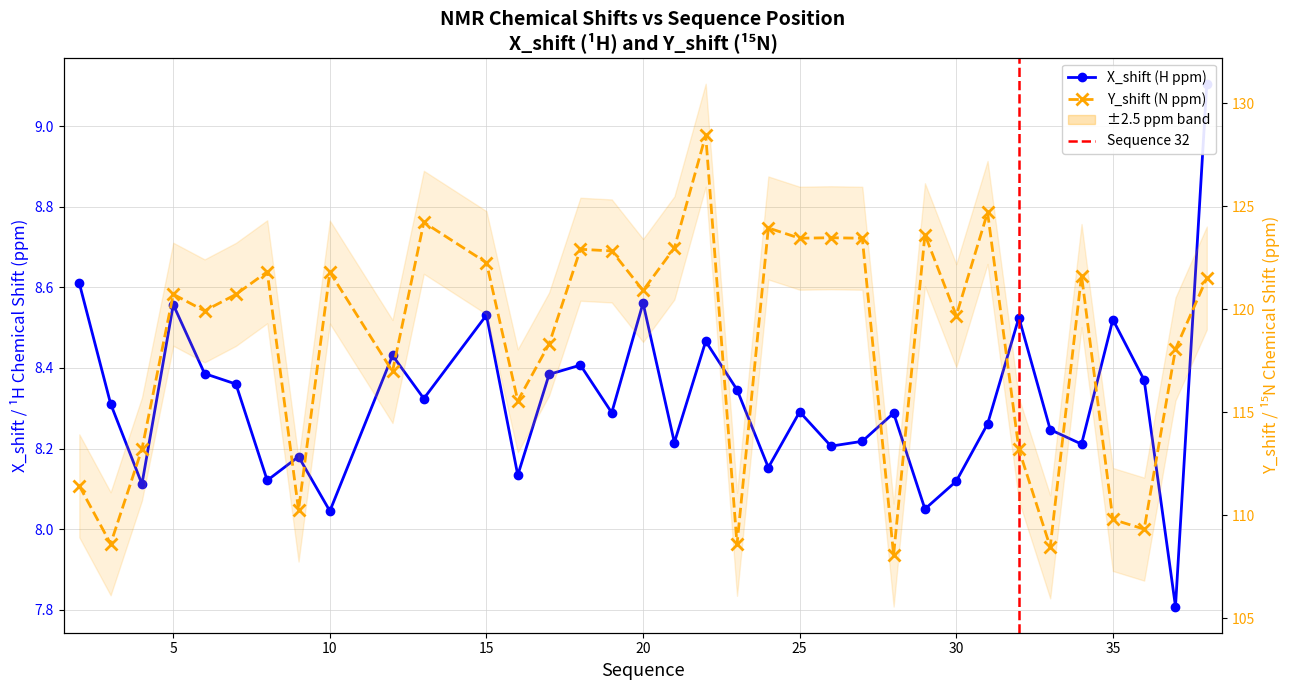

Where is Y_shift nearest to the value 118?

37